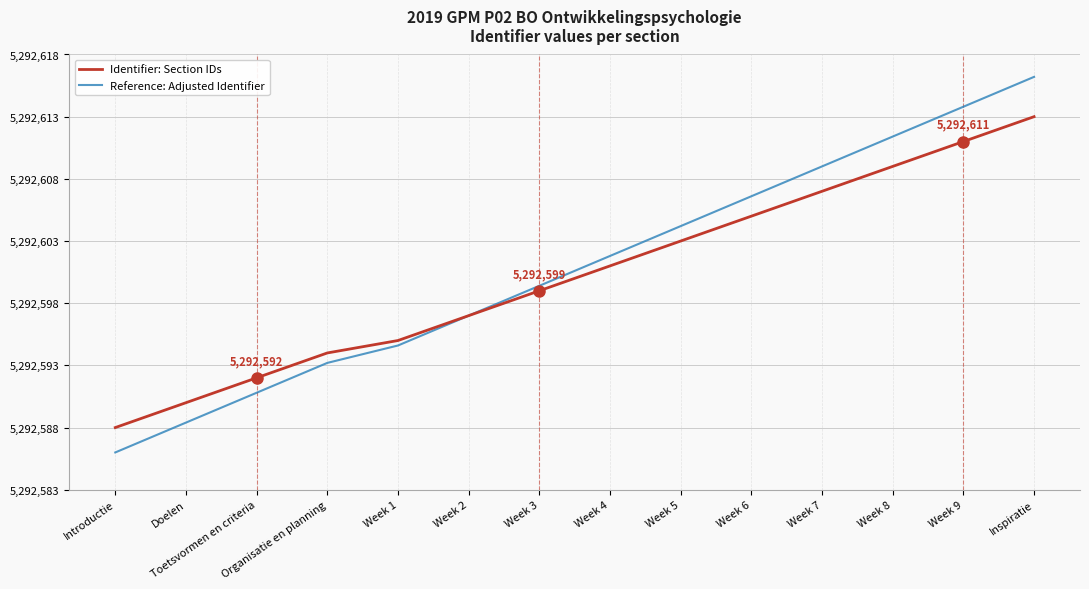

What is the total value across all series at Week 1?

10585189.6